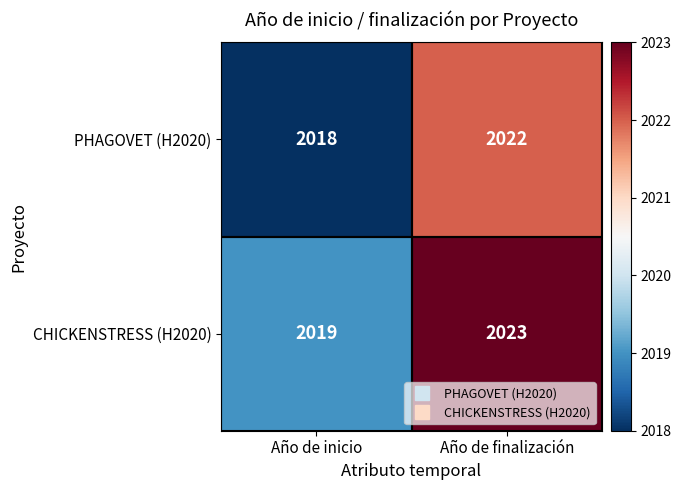

At which category is the sum across all series the highest?

Año de finalización